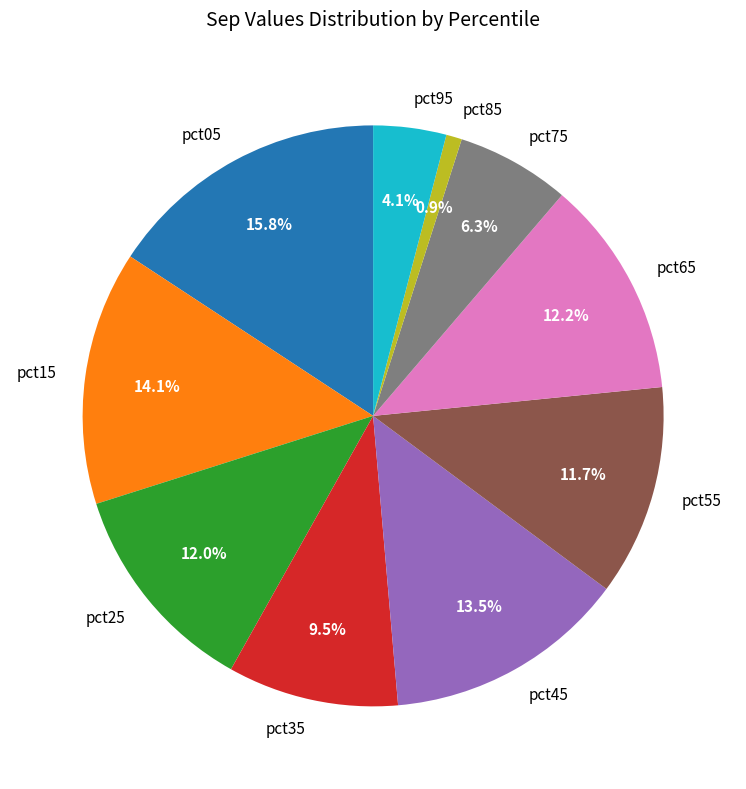

What is the smallest slice in the pie chart?

pct85